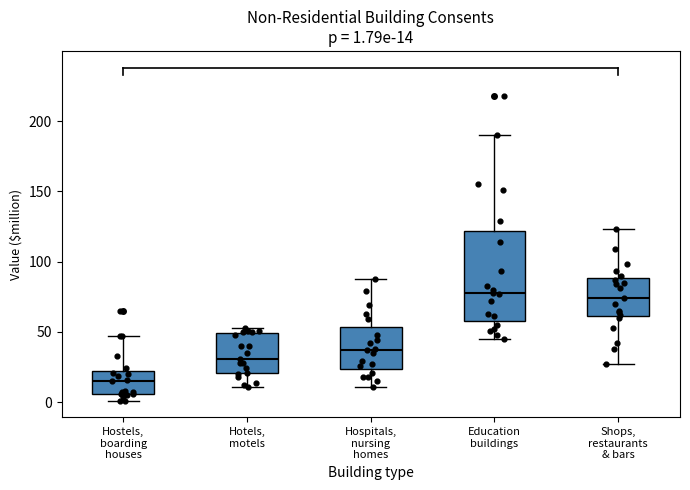

Comparing the boxes themselves (not the whiskers), which one is the tallest?

Education buildings